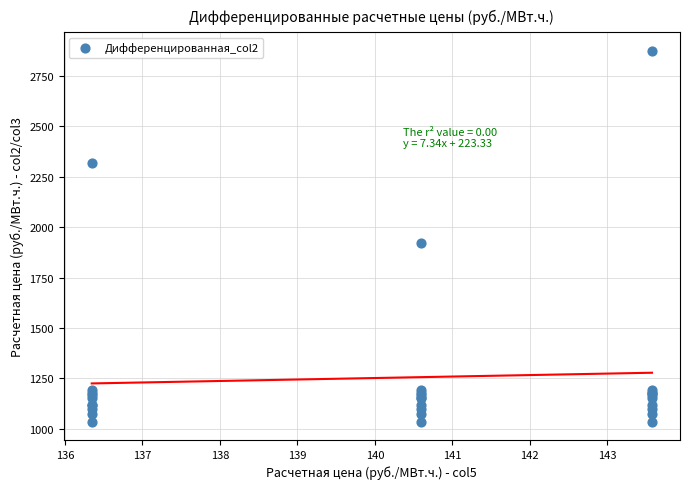

What Y value in the scatter plot is closest to 1955?

1921.6